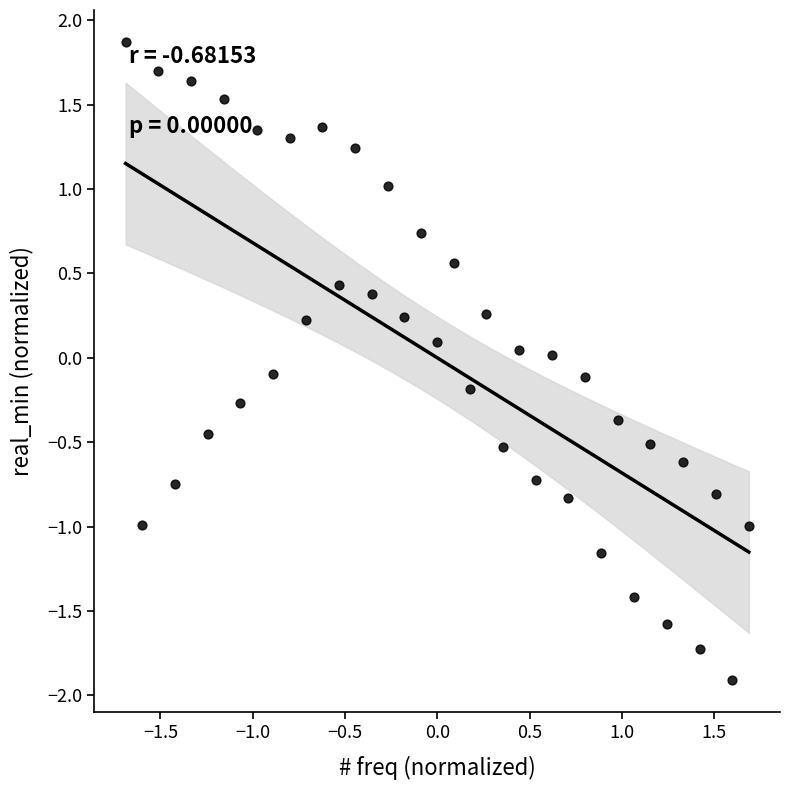

What is the range of Y values (max minus min)?

3.8